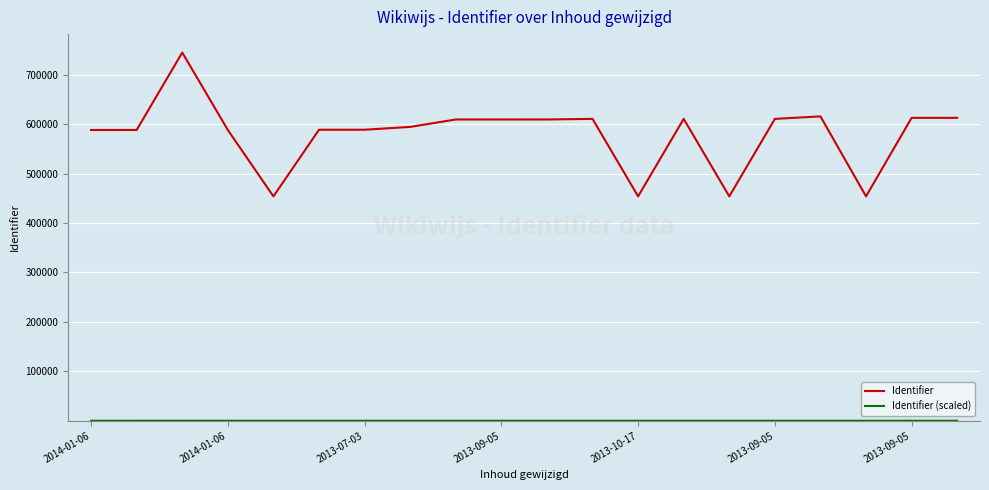

Does the chart have visible grid lines?

Yes